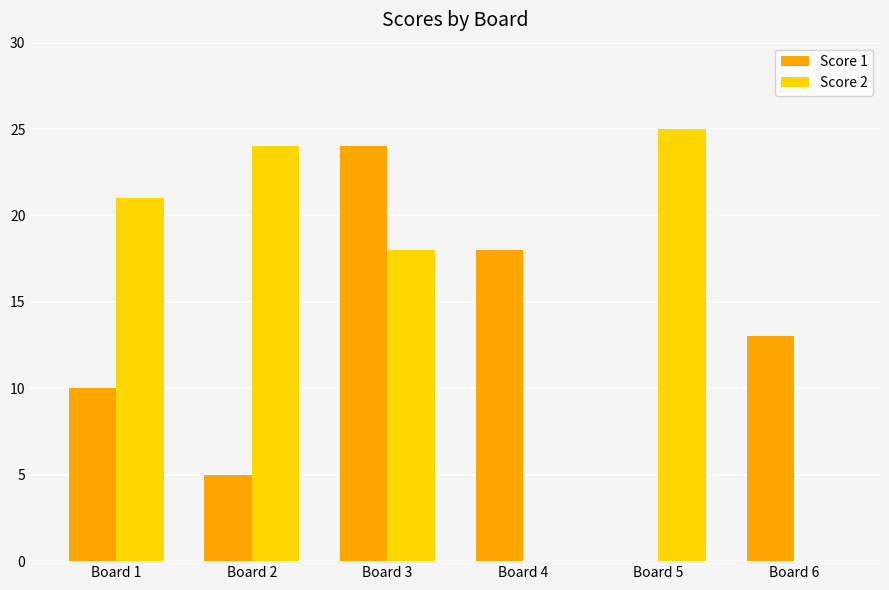

How many values in Score 1 are above zero?

5